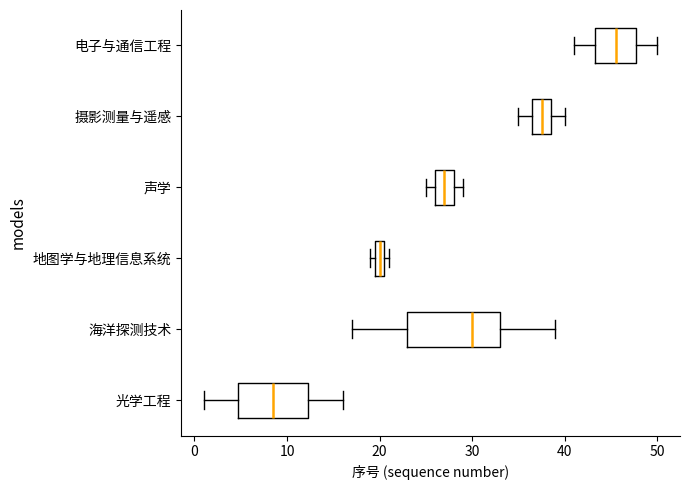

Where does the right whisker of the box for 摄影测量与遥感 end on the x-axis? The values are not printed on the chart, so give them approximately, as read against the axis.

40